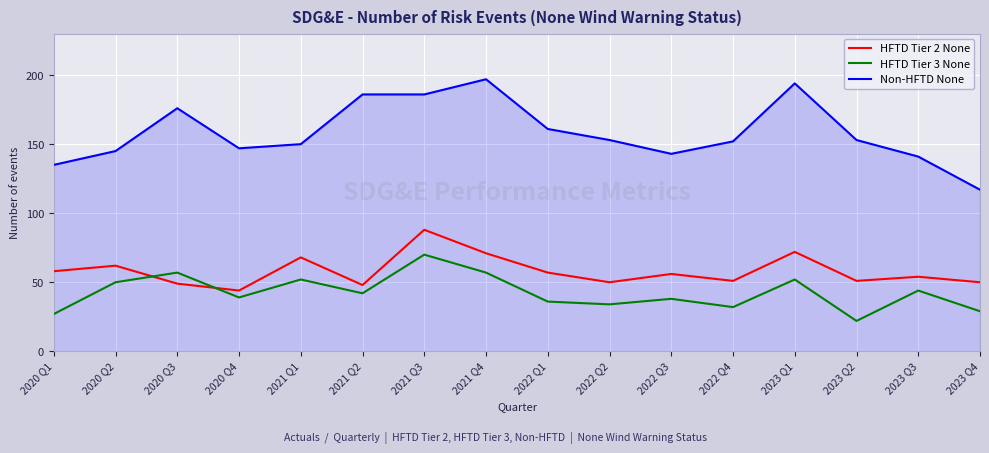

What is the total value across all series at 2023 Q2?

226